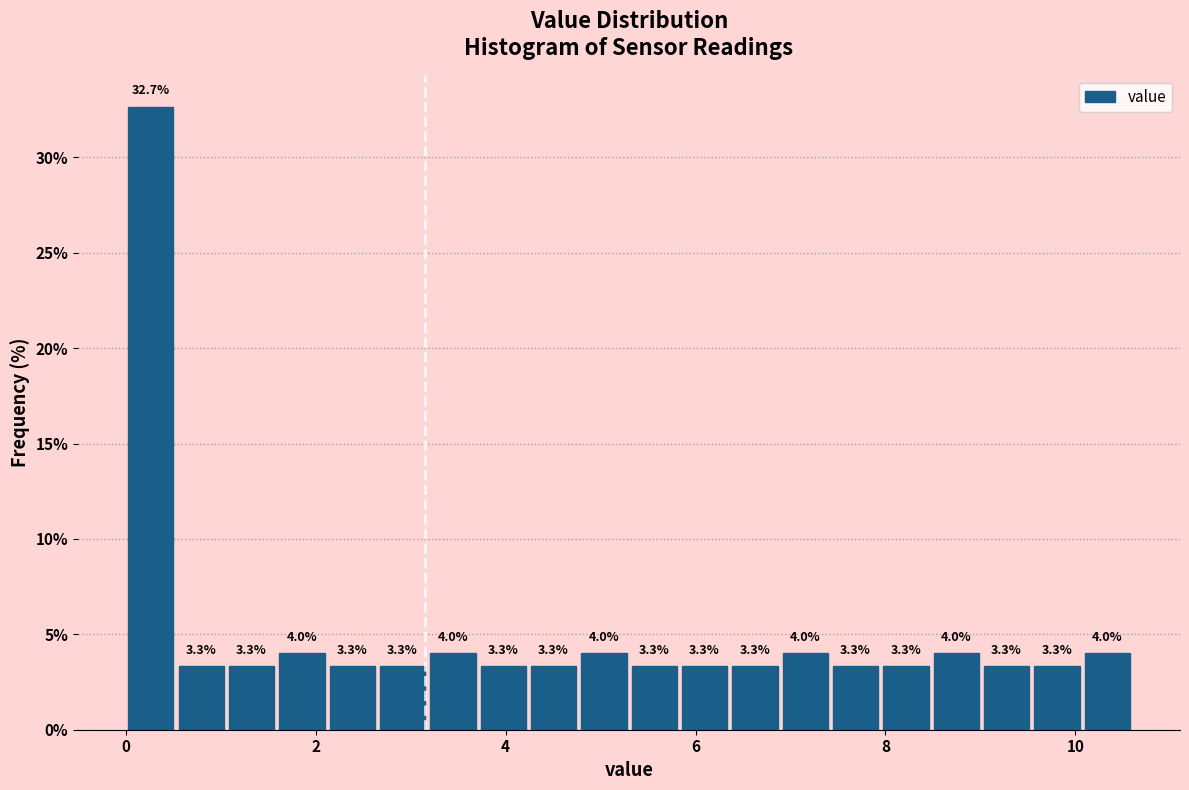

Around what value on the x-axis is the tallest bar? Give the approximate position of its centre, as read against the axis.

0.2